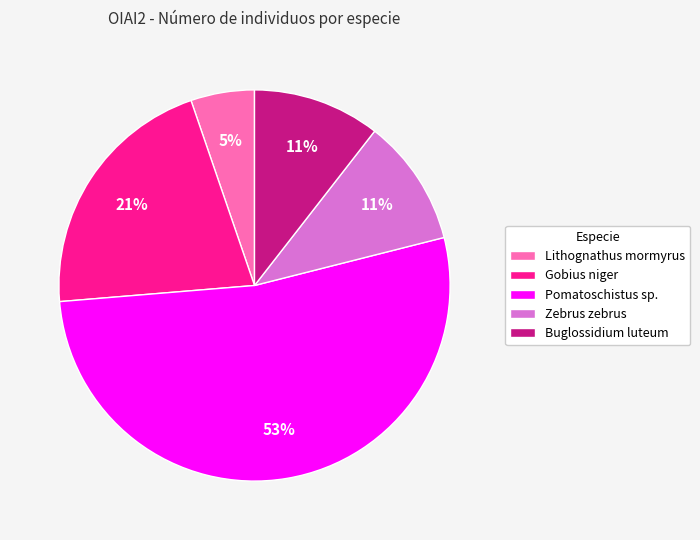

Is it true that Lithognathus mormyrus is 1% of the pie?

False